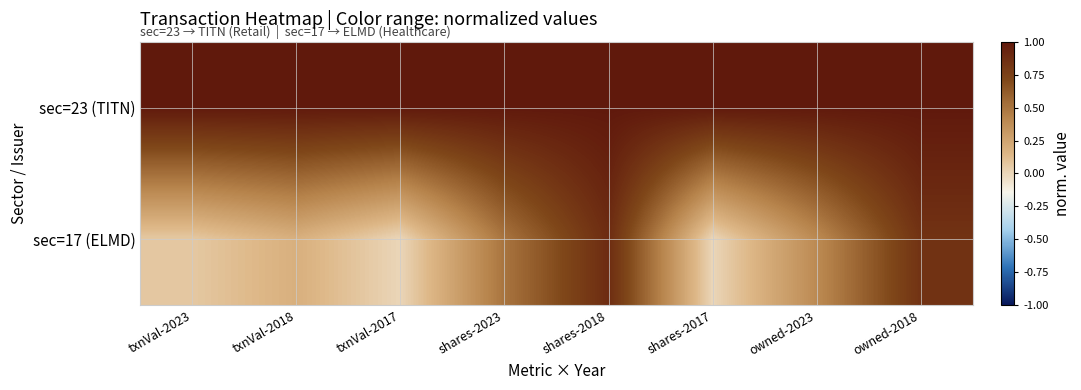

At how many categories does at least one series exceed 0?

8